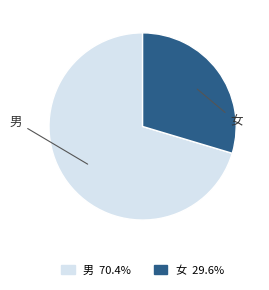

Count the number of slices in the pie.

2